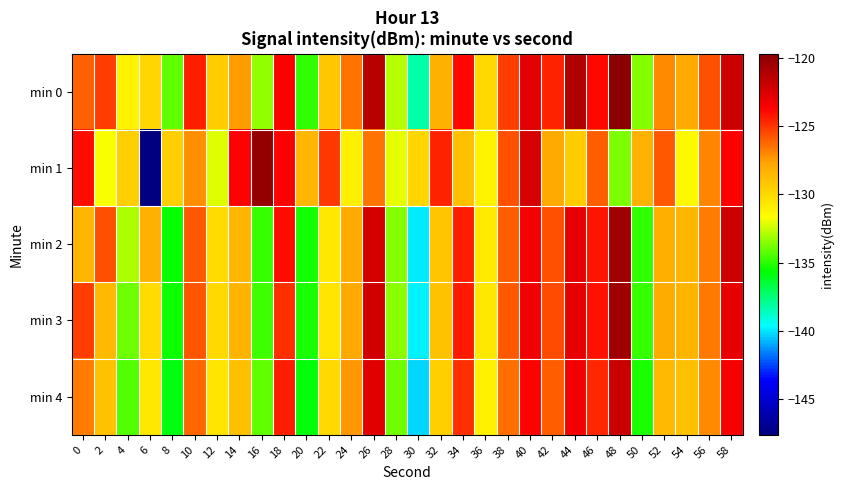

What is the difference between the highest and lowest values at 18?

1.2